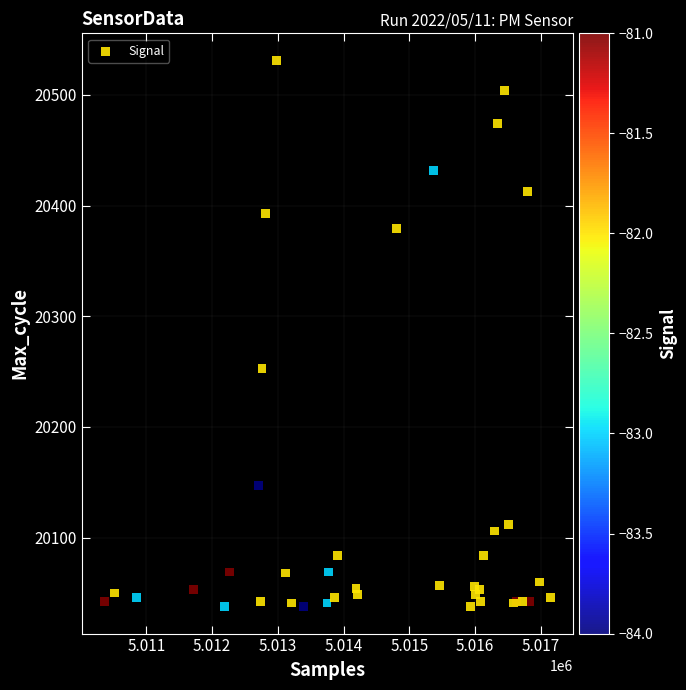

What Y value in the scatter plot is closest to 20284?

20253